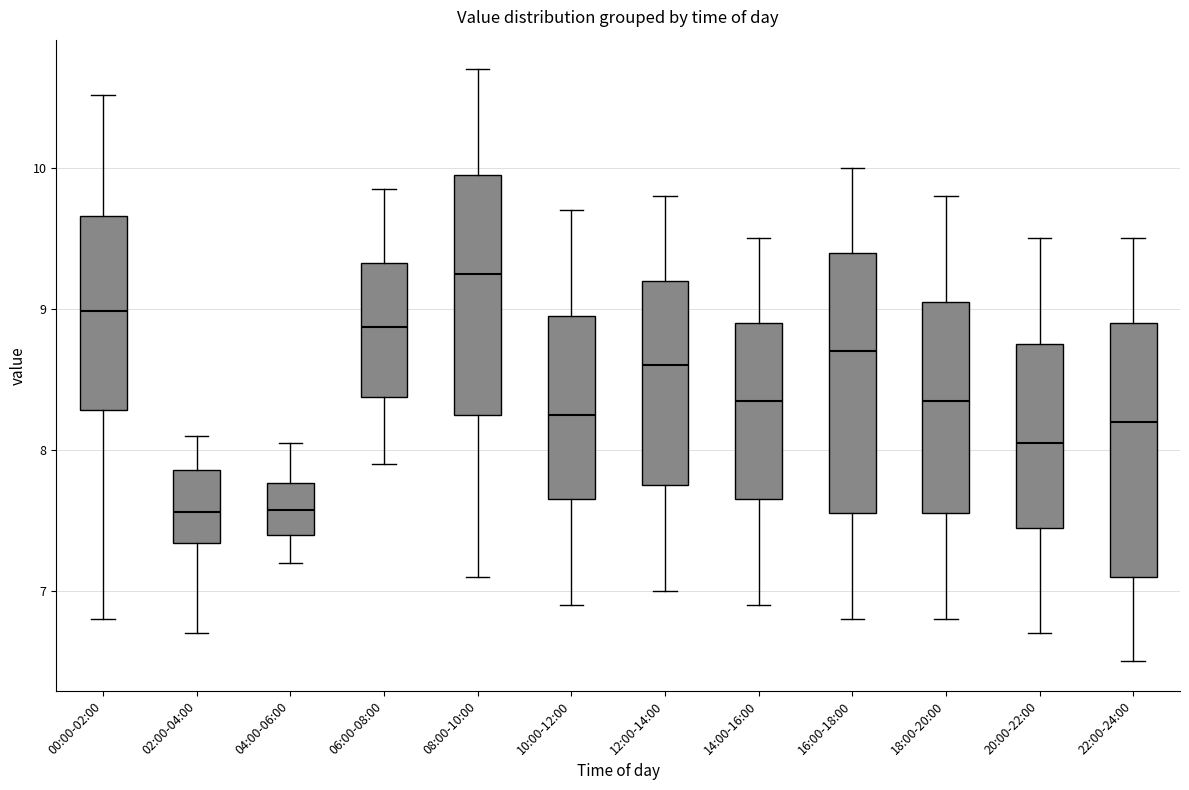

Reading left to right, read every box against the y-axis: the position of its median line, the range the box covers, and the ends of its whiskers. The values are not printed on the chart, so give them approximately, as read against the axis.

00:00-02:00: median 9.0, box 8.3 to 9.7, whiskers 6.8 to 10.5
02:00-04:00: median 7.6, box 7.3 to 7.9, whiskers 6.7 to 8.1
04:00-06:00: median 7.6, box 7.4 to 7.8, whiskers 7.2 to 8.1
06:00-08:00: median 8.9, box 8.4 to 9.3, whiskers 7.9 to 9.9
08:00-10:00: median 9.3, box 8.3 to 10.0, whiskers 7.1 to 10.7
10:00-12:00: median 8.3, box 7.7 to 9.0, whiskers 6.9 to 9.7
12:00-14:00: median 8.6, box 7.8 to 9.2, whiskers 7.0 to 9.8
14:00-16:00: median 8.4, box 7.7 to 8.9, whiskers 6.9 to 9.5
16:00-18:00: median 8.7, box 7.6 to 9.4, whiskers 6.8 to 10.0
18:00-20:00: median 8.4, box 7.6 to 9.1, whiskers 6.8 to 9.8
20:00-22:00: median 8.1, box 7.5 to 8.8, whiskers 6.7 to 9.5
22:00-24:00: median 8.2, box 7.1 to 8.9, whiskers 6.5 to 9.5